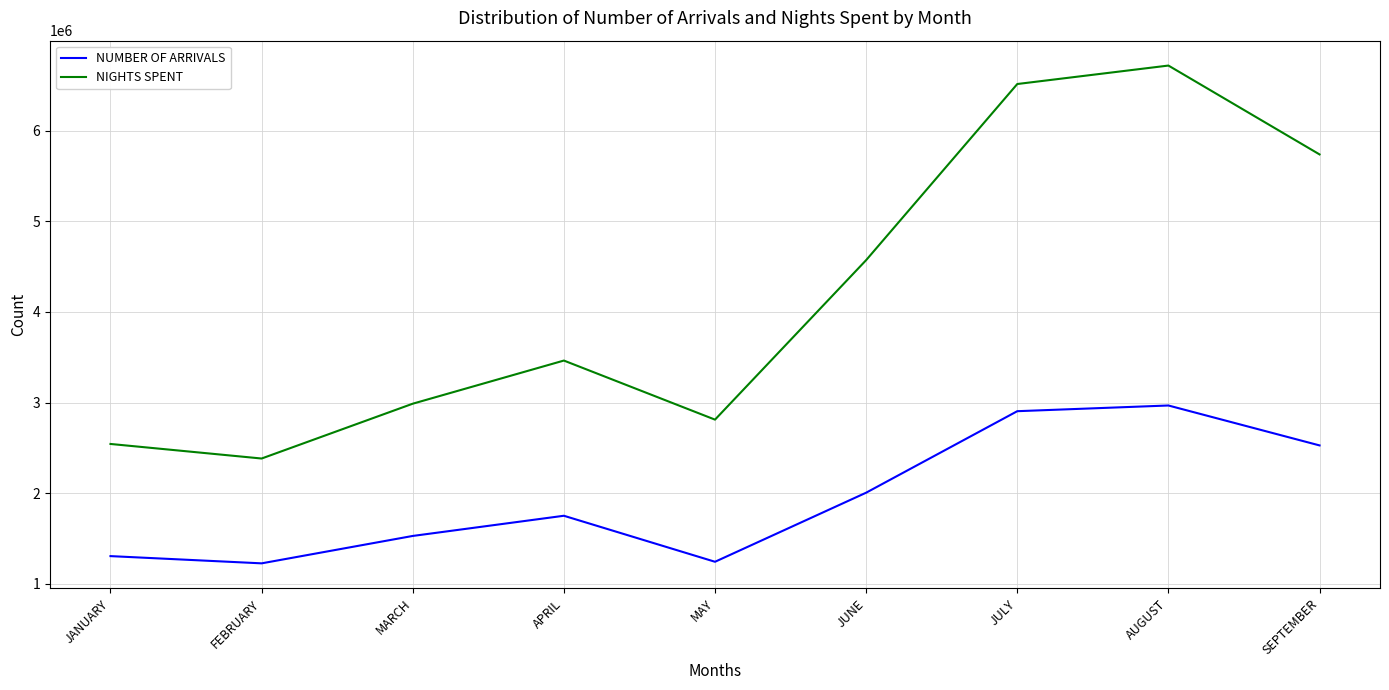

Rank the series at JANUARY from lowest to highest value.

NUMBER OF ARRIVALS, NIGHTS SPENT